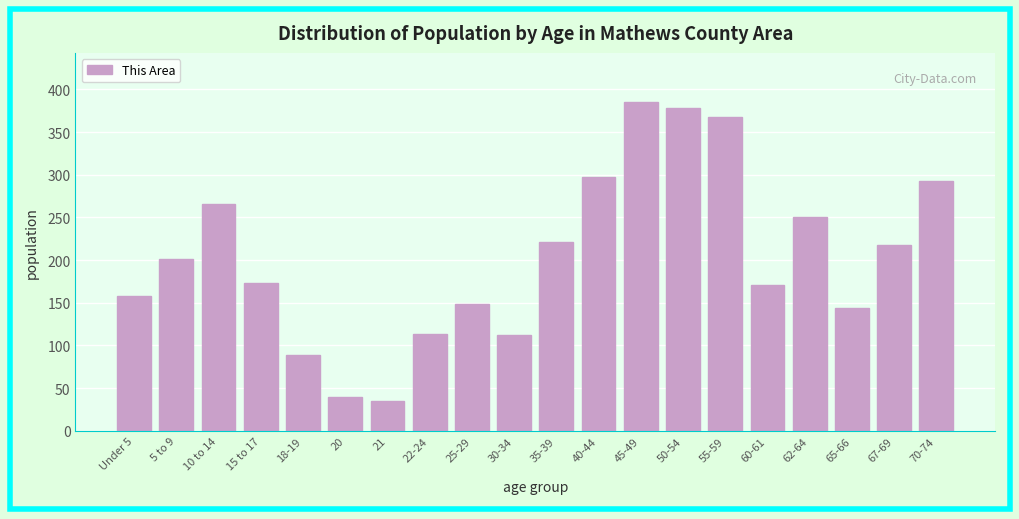

Reading right to left, extract all data points from this chart.

293	218	144	251	171	368	378	385	297	221	112	148	114	35	40	89	173	266	201	158